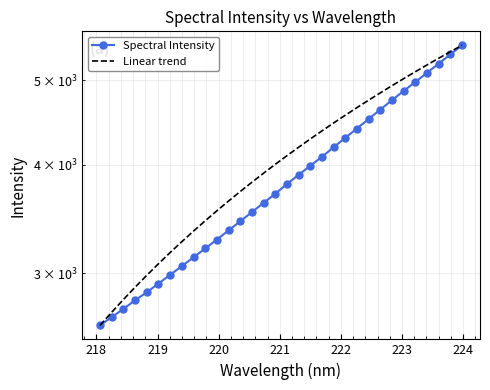

True or false: Spectral Intensity and Linear trend cross at least once.

False